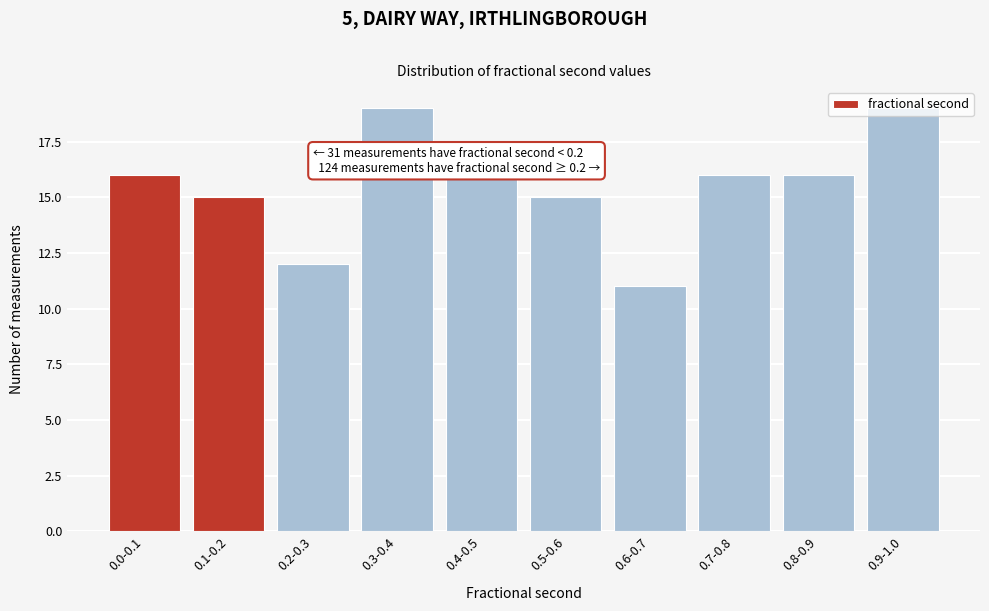

What is the label of the 7th bar from the left?

0.6-0.7